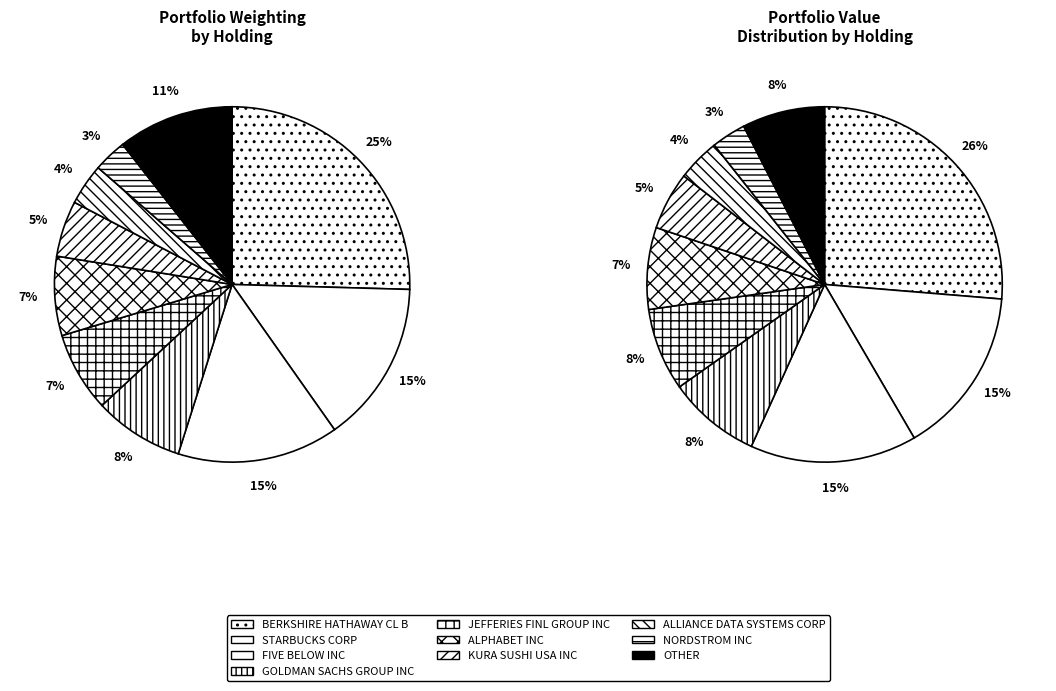

Rank the categories by value from highest to lowest.

BERKSHIRE HATHAWAY CL B, STARBUCKS CORP, FIVE BELOW INC, OTHER, GOLDMAN SACHS GROUP INC, JEFFERIES FINL GROUP INC, ALPHABET INC, KURA SUSHI USA INC, ALLIANCE DATA SYSTEMS CORP, NORDSTROM INC